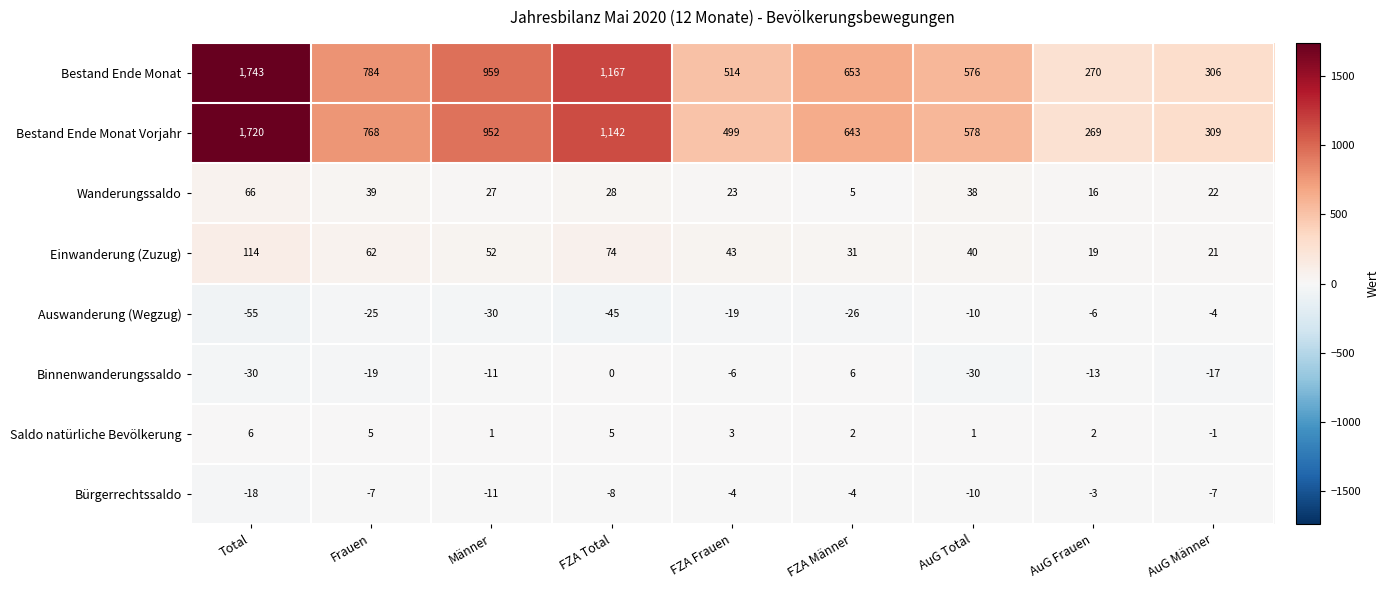

What is the average value of the Bestand Ende Monat series?

775